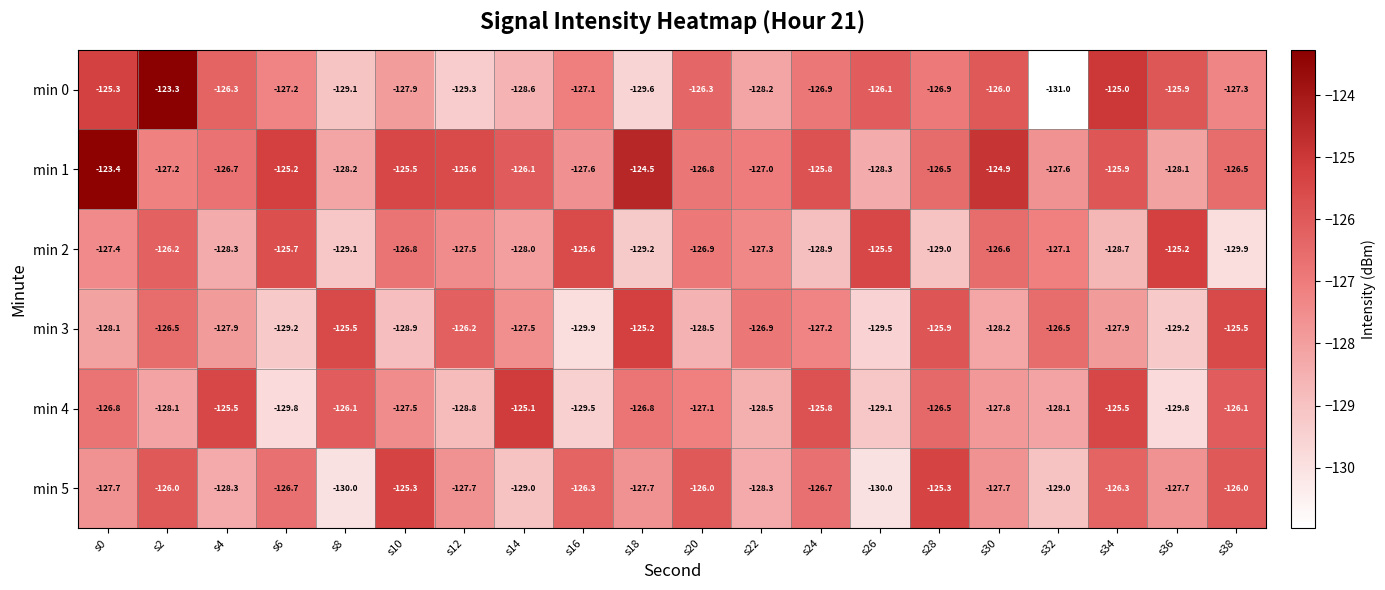

At which label does min 1 reach its peak?

s0